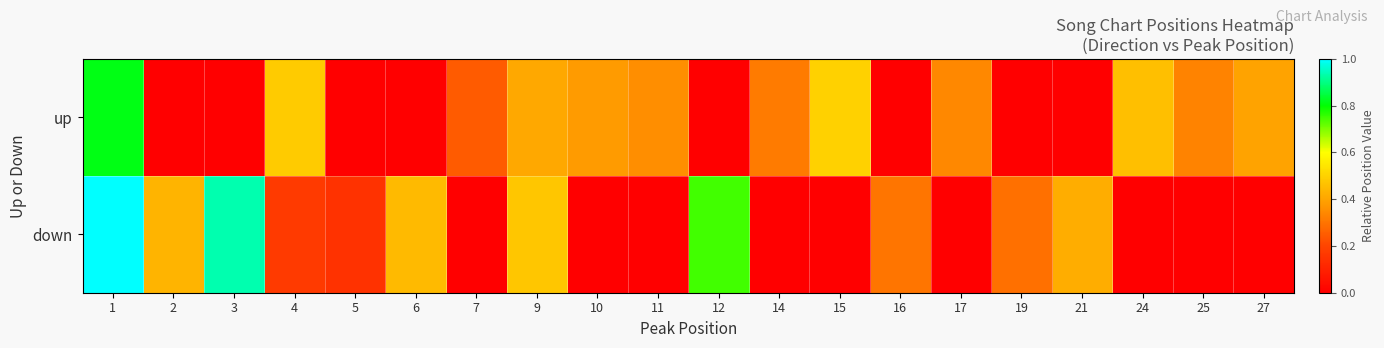

Reading left to right, transcribe all the data shown in this chart.

up: 1=0.8	2=0.0	3=0.0	4=0.5	5=0.0	6=0.0	7=0.2	9=0.4	10=0.4	11=0.4	12=0.0	14=0.3	15=0.5	16=0.0	17=0.3	19=0.0	21=0.0	24=0.5	25=0.3	27=0.4
down: 1=1.0	2=0.4	3=0.9	4=0.2	5=0.1	6=0.4	7=0.0	9=0.5	10=0.0	11=0.0	12=0.7	14=0.0	15=0.0	16=0.3	17=0.0	19=0.3	21=0.4	24=0.0	25=0.0	27=0.0